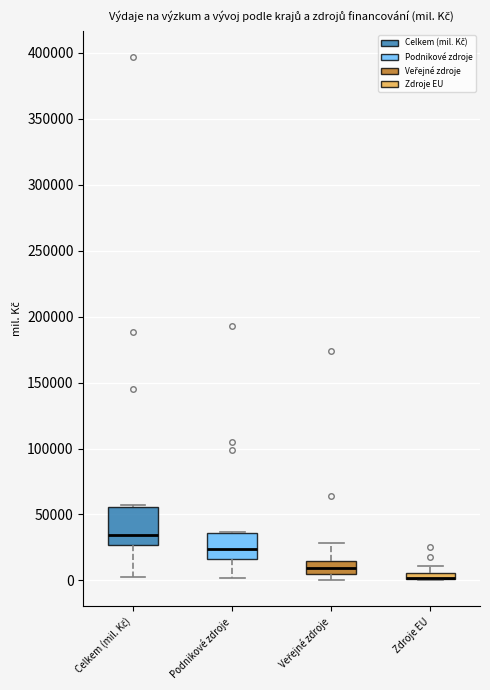

Where is the lower edge of the box for Podnikové zdroje on the y-axis? The values are not printed on the chart, so give them approximately, as read against the axis.

15000